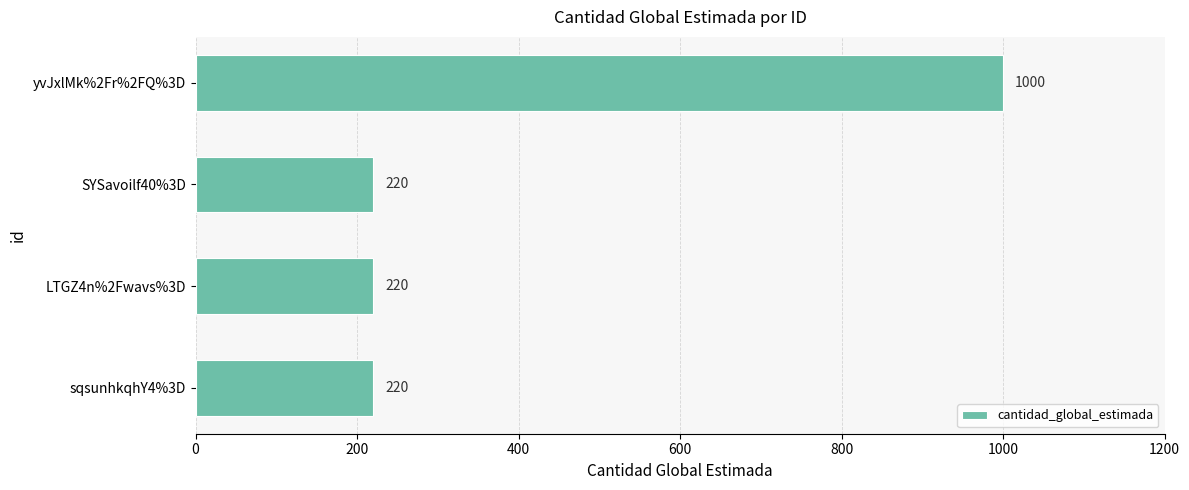

Which category has the highest value across all series?

yvJxlMk%2Fr%2FQ%3D